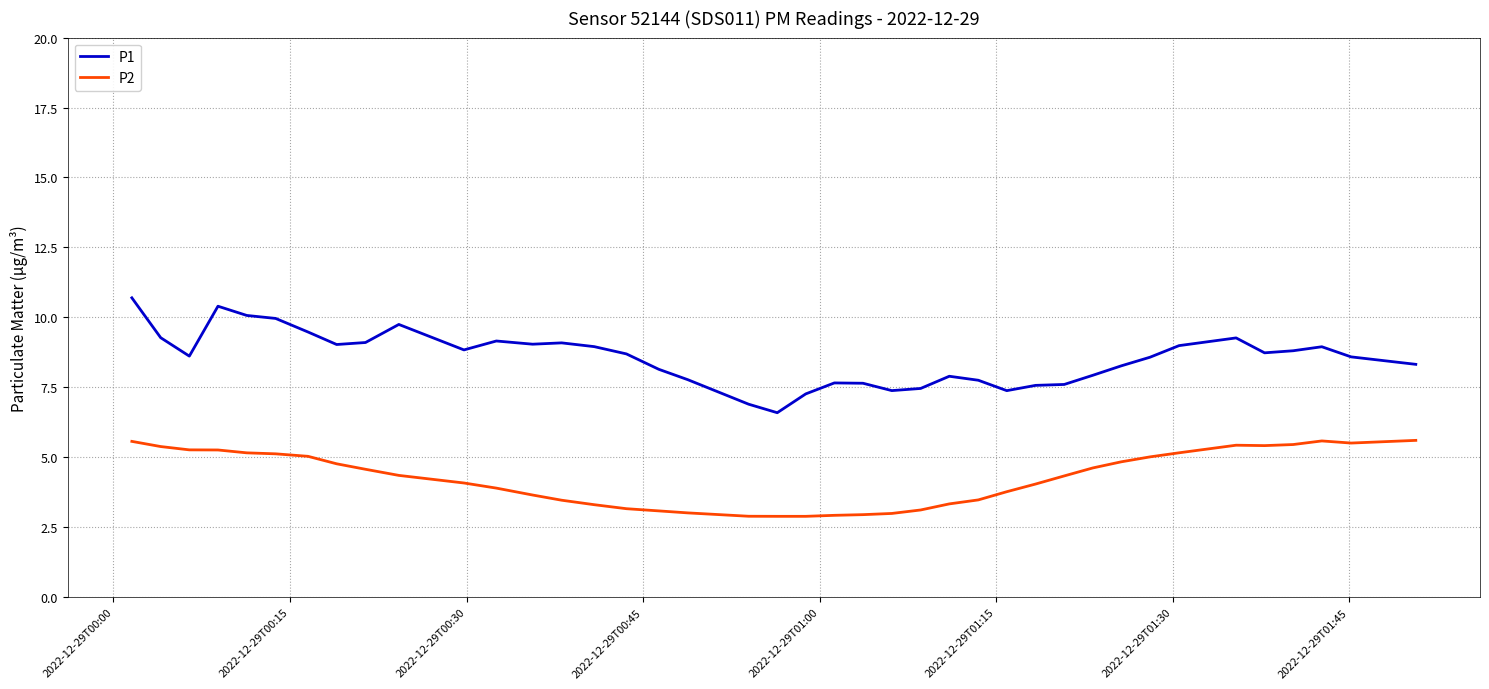

What is the greatest value displayed?

10.7